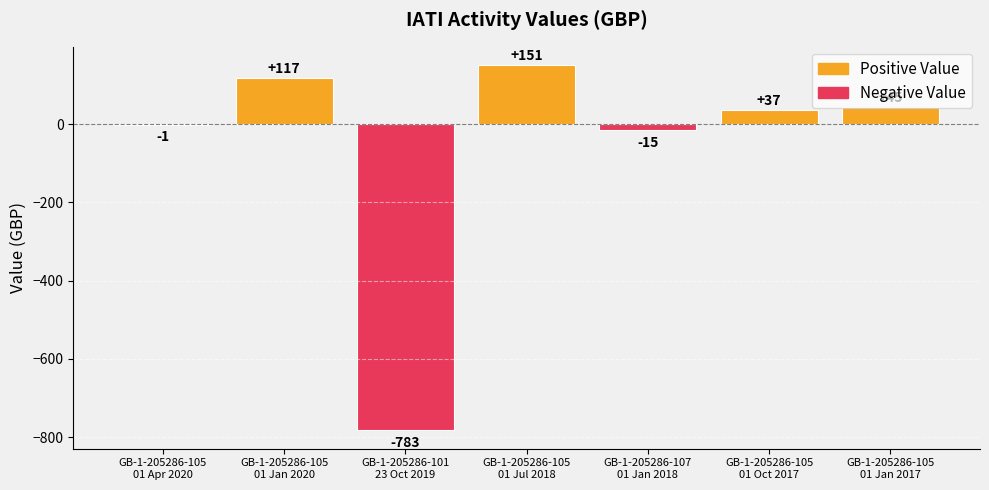

Reading left to right, list all the values displayed in this chart.

-1	117	-783	151	-15	37	45